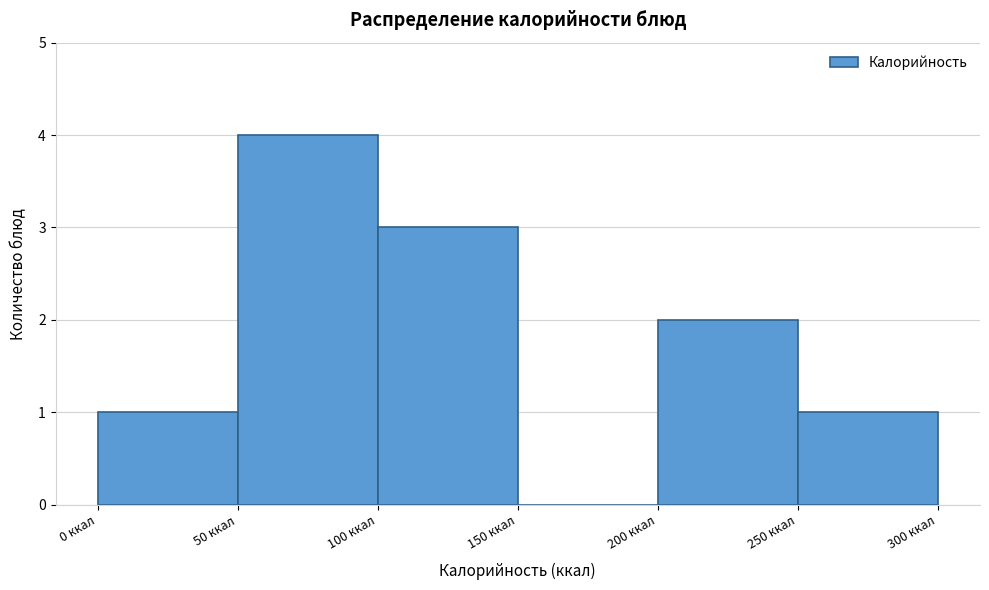

How tall is the bar that spans 200 to 250 on the x-axis? The values are not printed on the chart, so give them approximately, as read against the axis.

2